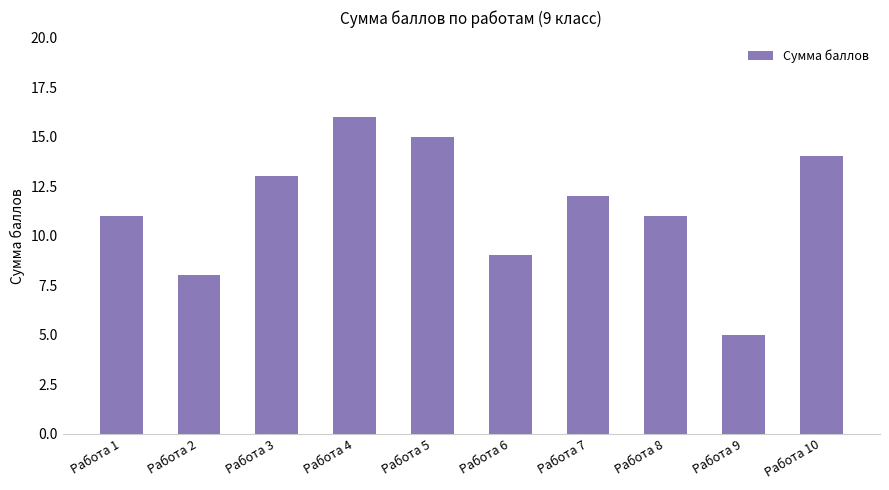

Is it true that the value at Работа 3 is 8?

False